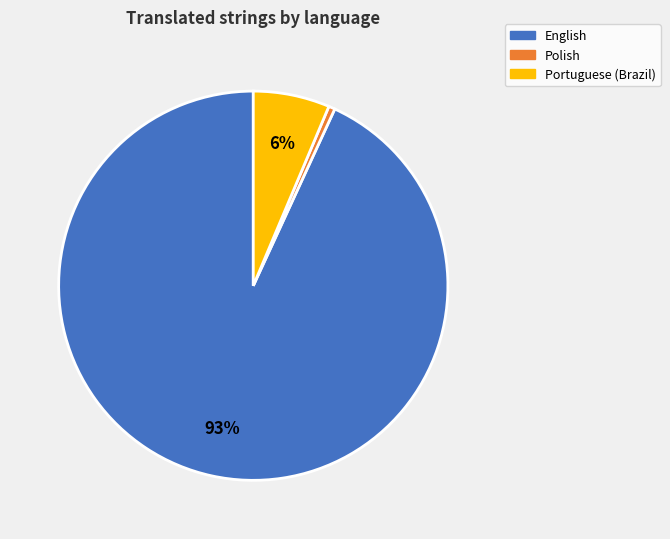

To the nearest percent, what is the average slice percentage?

33%